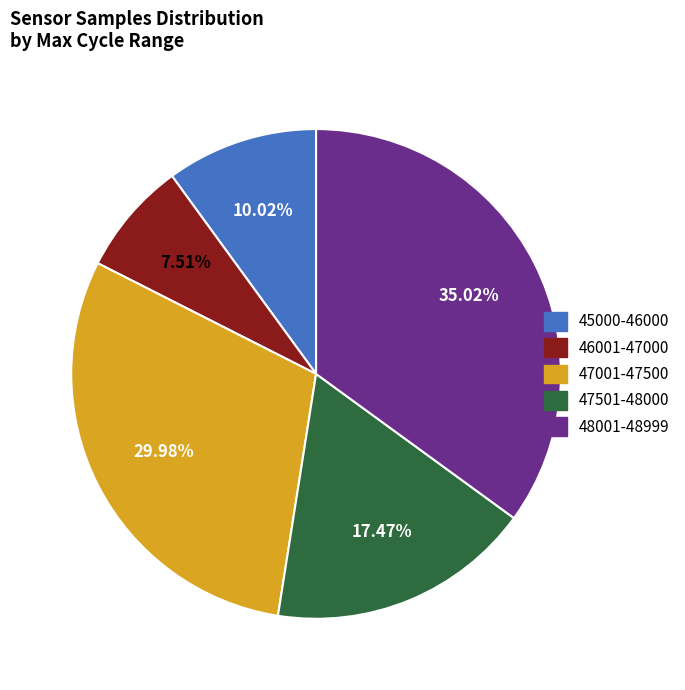

Is there any slice that represents more than half of the pie?

No